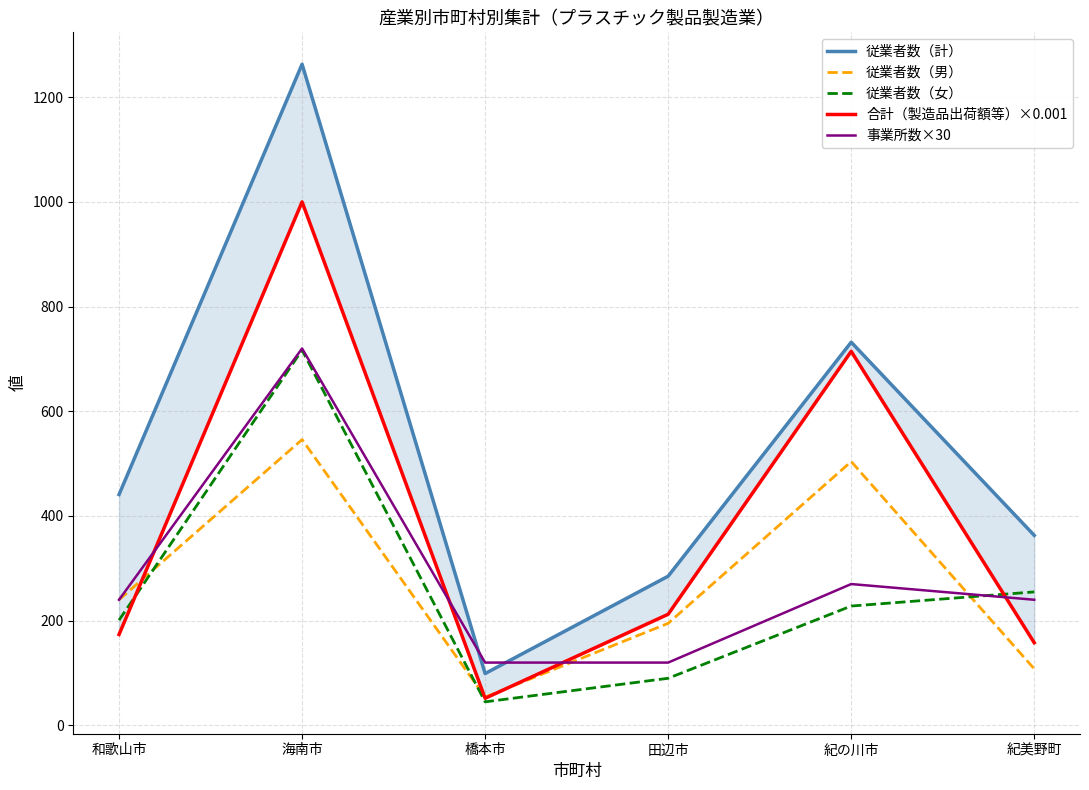

What is the sum of the 従業者数（男） values at 紀美野町 and 紀の川市?

612